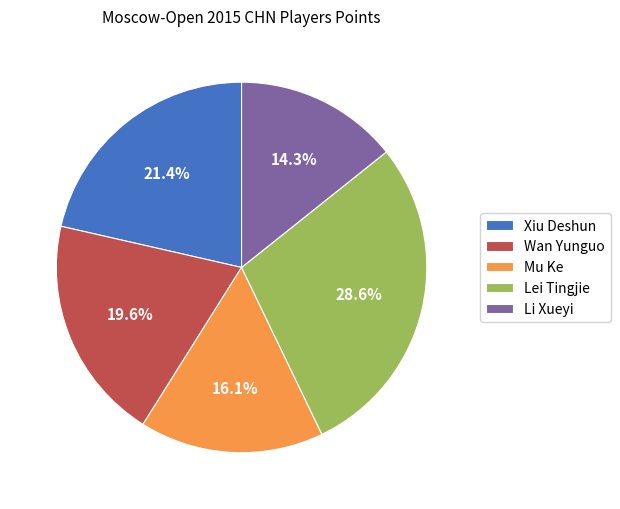

Between Lei Tingjie and Xiu Deshun, which is larger?

Lei Tingjie